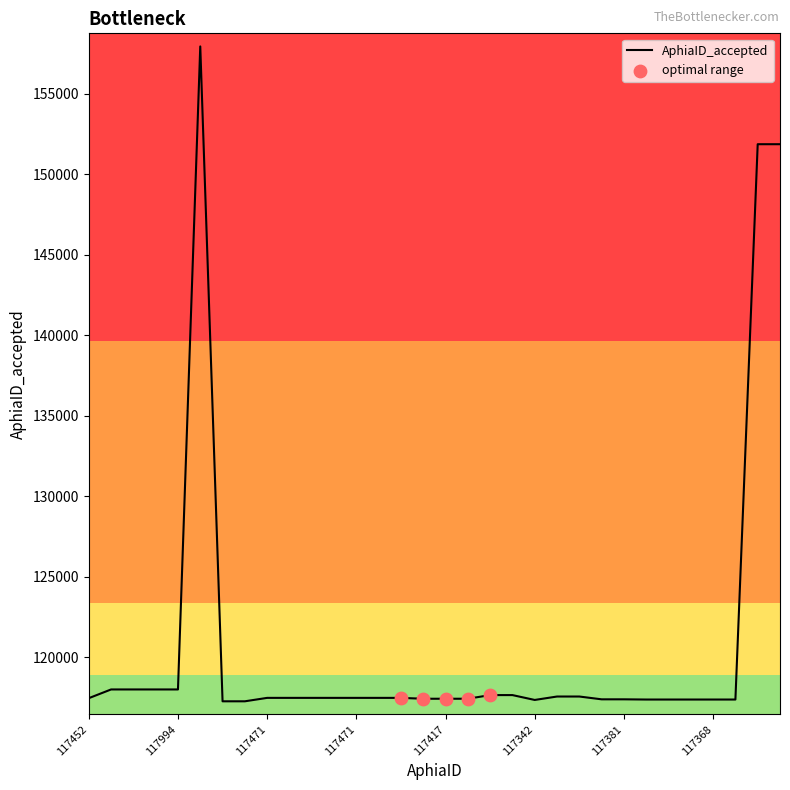

What is the difference between the maximum and minimum values?

40675